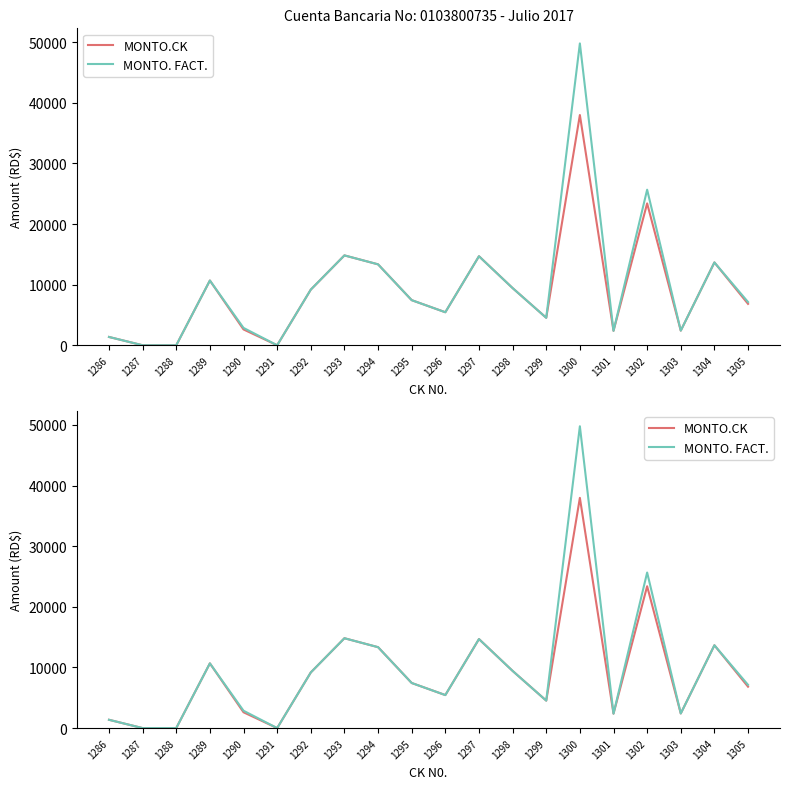

At which category is the sum across all series the highest?

1300